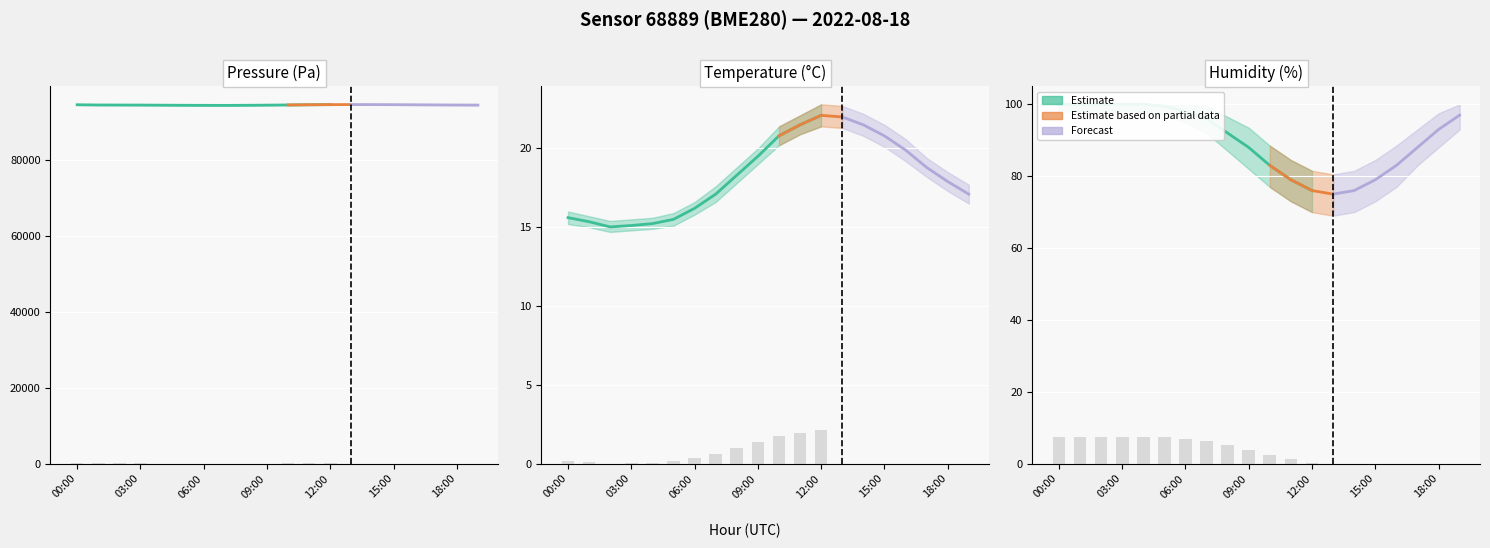

At which label is humidity closest to 87?

09:00